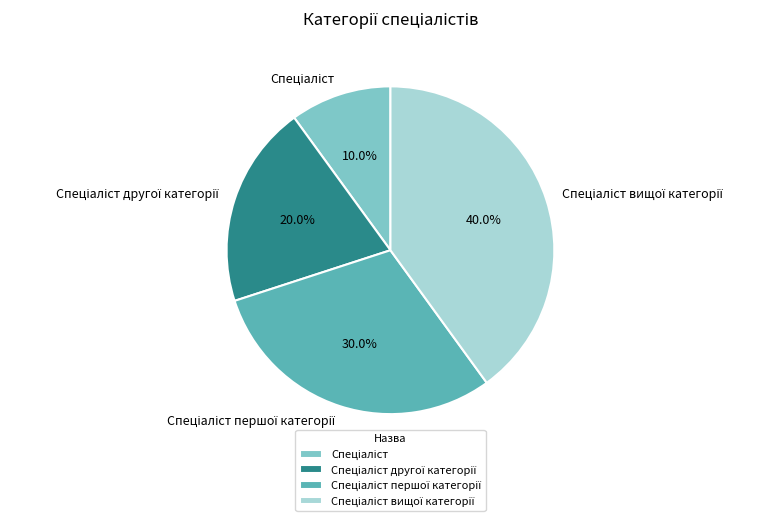

Is there a majority slice in this chart?

No